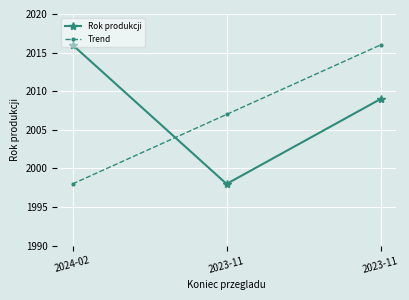

What is the total value across all series at 2024-02?

4014